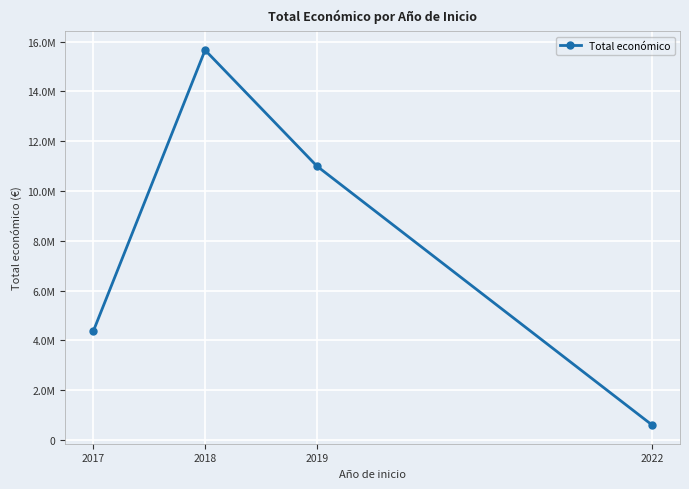

True or false: the data shows 11000171 at 2019.

True